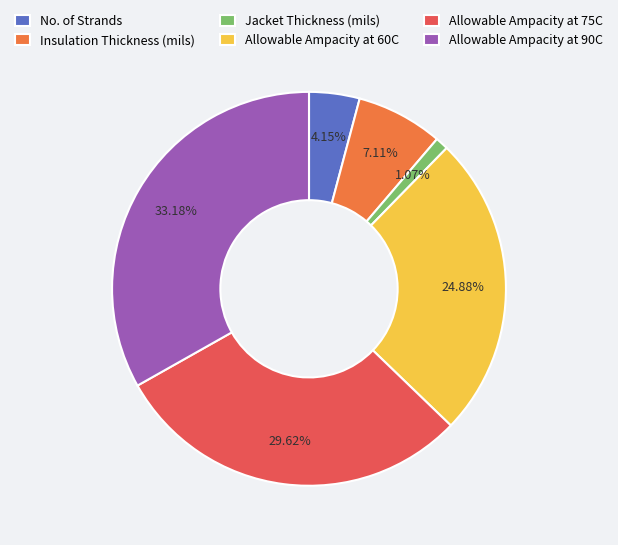

True or false: Allowable Ampacity at 75C accounts for 36% of the total.

False